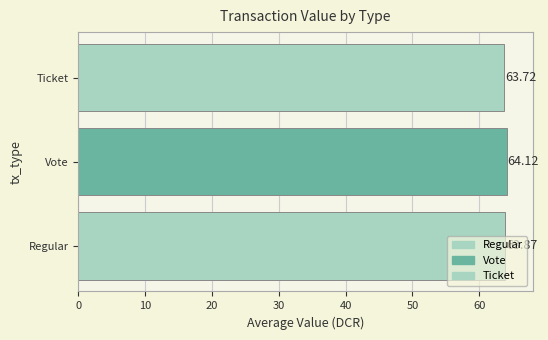

Rank the categories by value from lowest to highest.

Ticket, Regular, Vote